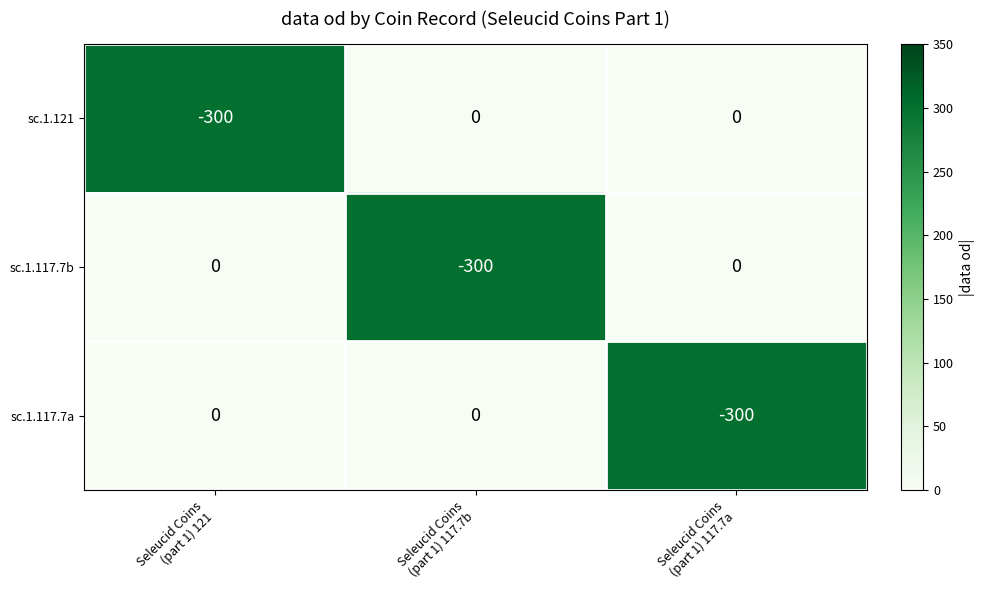

What is the difference between the maximum and minimum values in the sc.1.121 series?

300